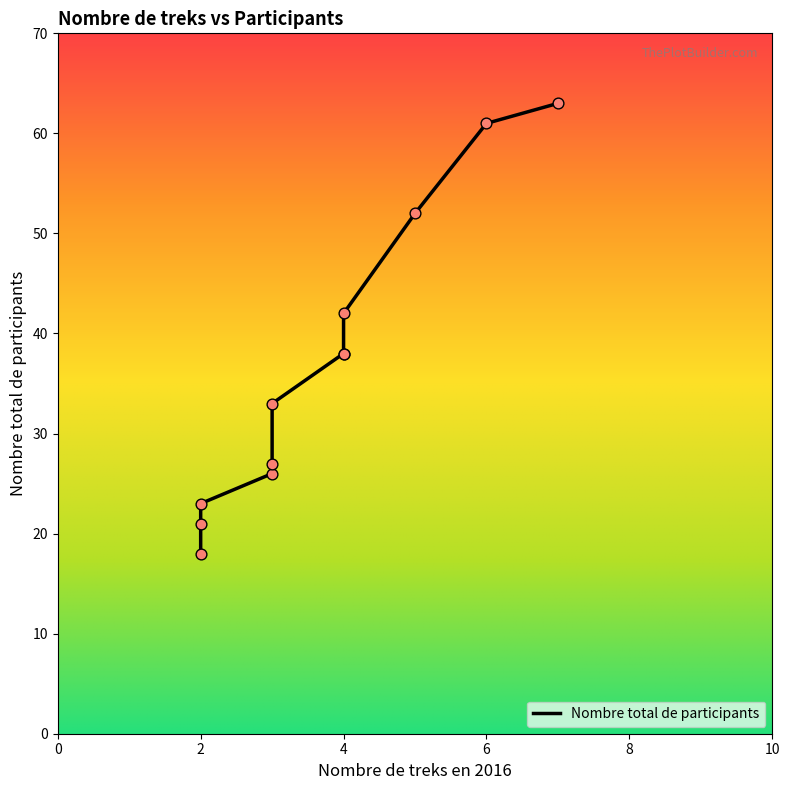

What is the change in value from Tour du Manaslu (par Arugath) to Balcon des Annapurna?

-11